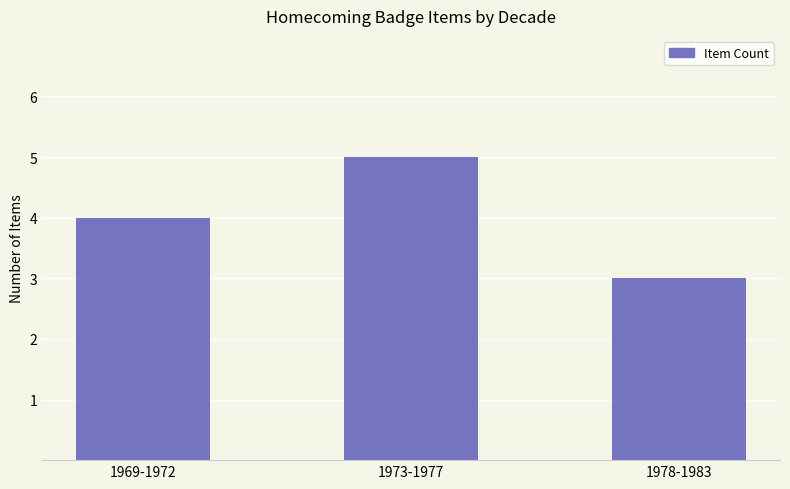

How many values are below 4?

1